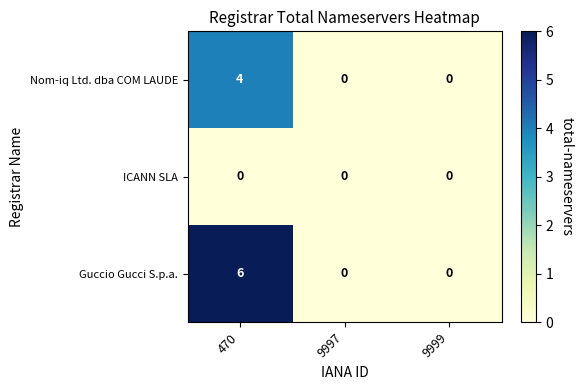

Which label corresponds to the largest value in the chart?

470